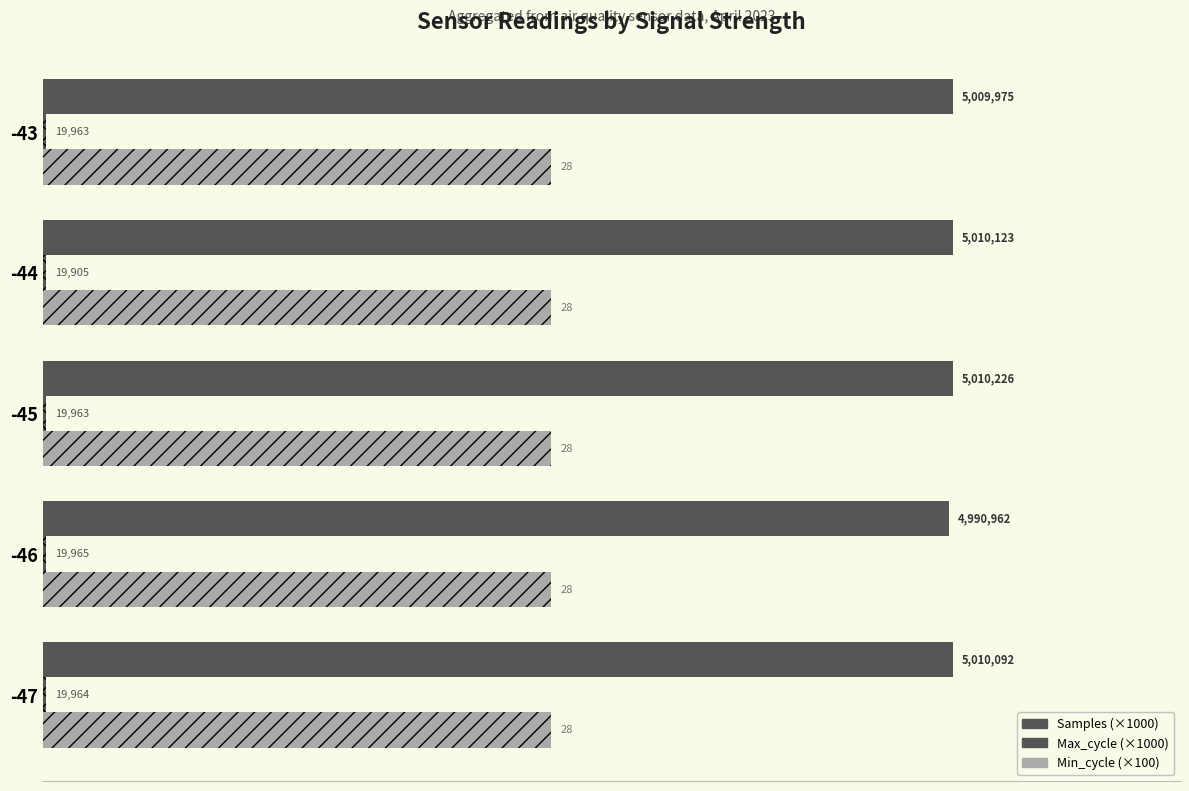

How many bars are there in each group?

3